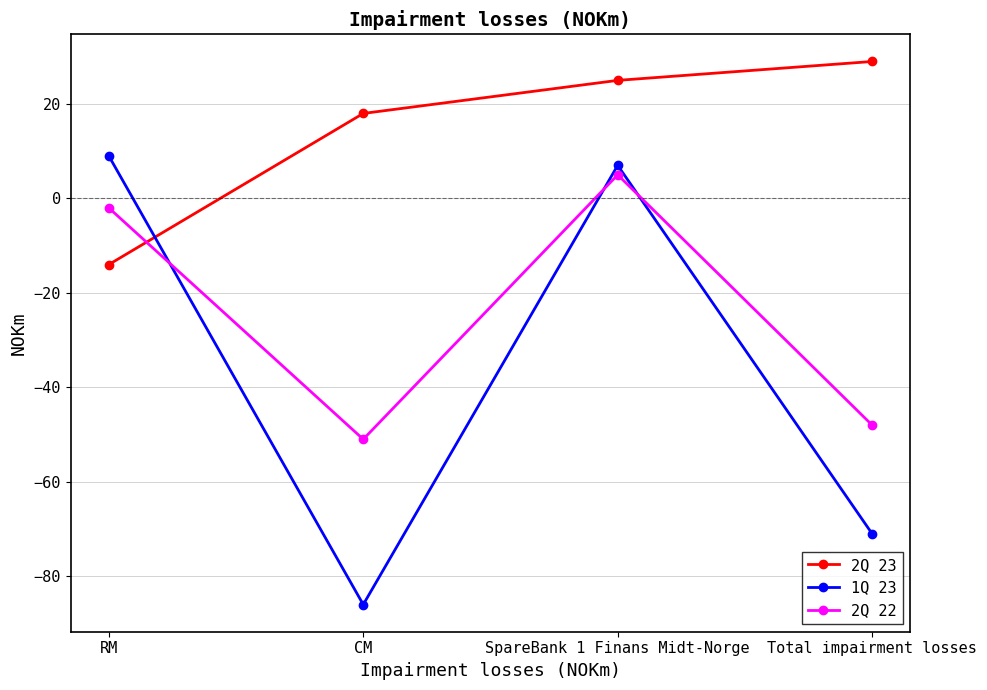

What position from the right is Total impairment losses?

1